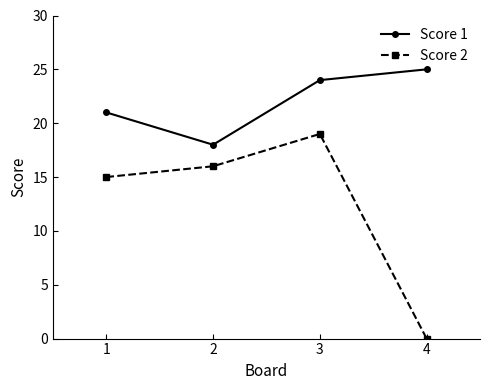

What is the total value across all series at 1?

36